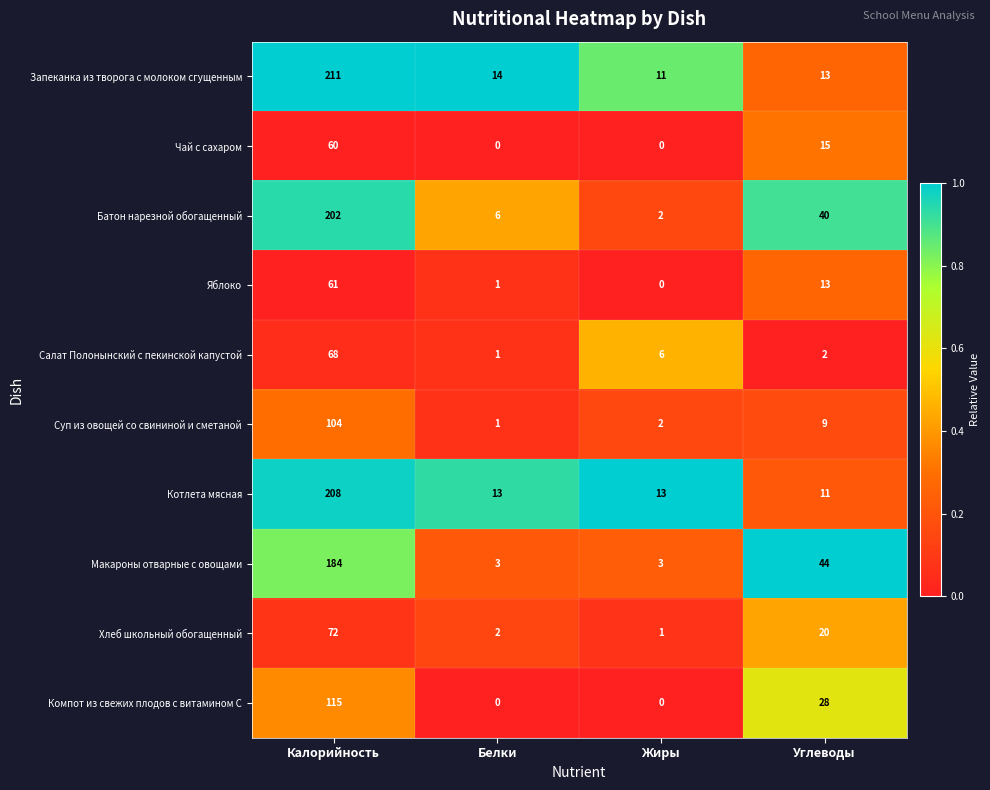

Which series changed the most between Белки and Углеводы?

Макароны отварные с овощами